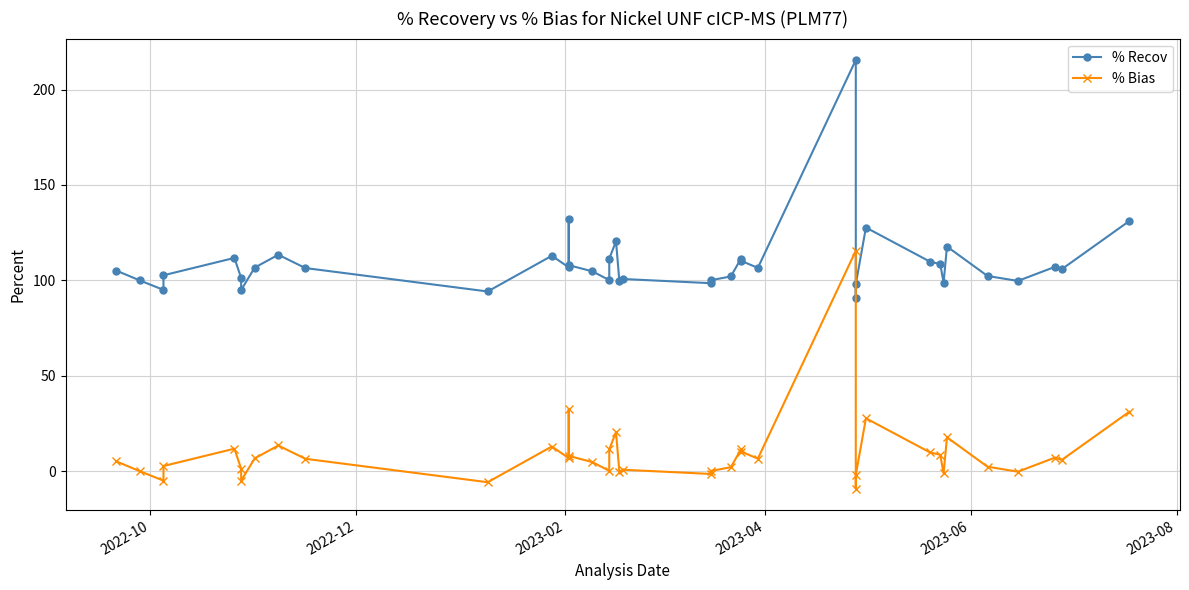

True or false: % Bias and % Recov intersect in this chart.

False